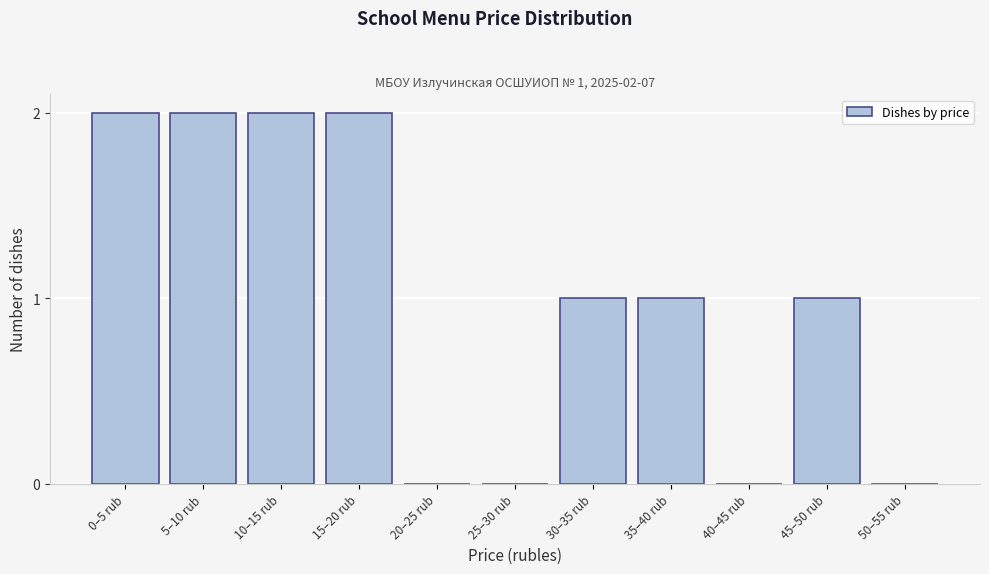

Reading left to right, extract all data points from this chart.

0–5 rub=2	5–10 rub=2	10–15 rub=2	15–20 rub=2	20–25 rub=0	25–30 rub=0	30–35 rub=1	35–40 rub=1	40–45 rub=0	45–50 rub=1	50–55 rub=0